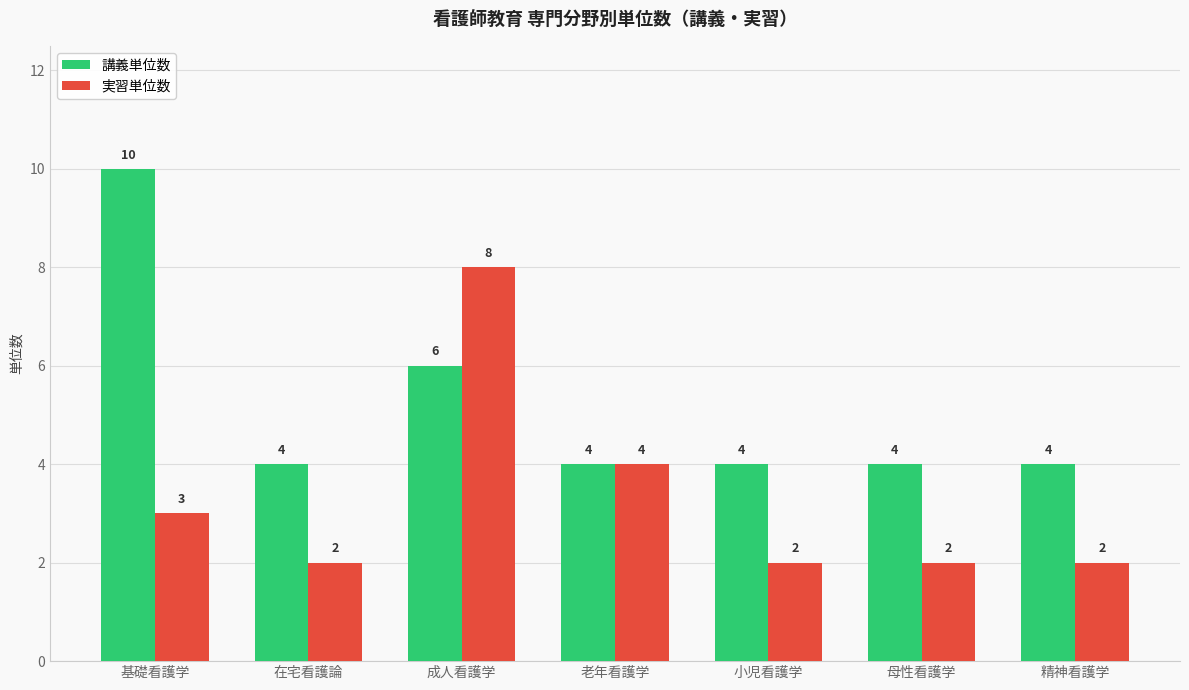

Rank the series by their average value, from highest to lowest.

講義単位数, 実習単位数